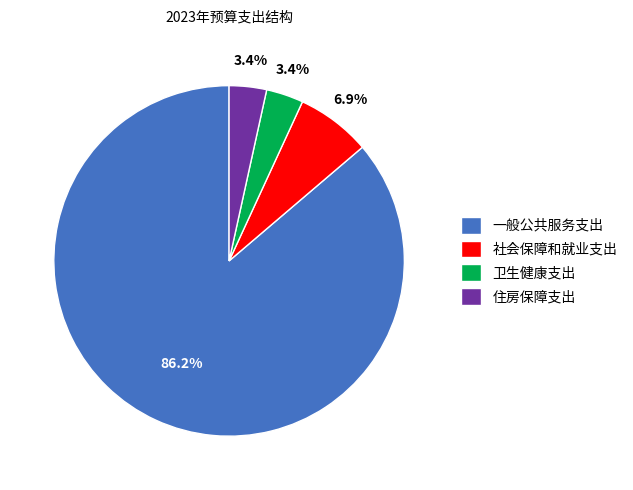

What is the largest slice in the pie chart?

一般公共服务支出